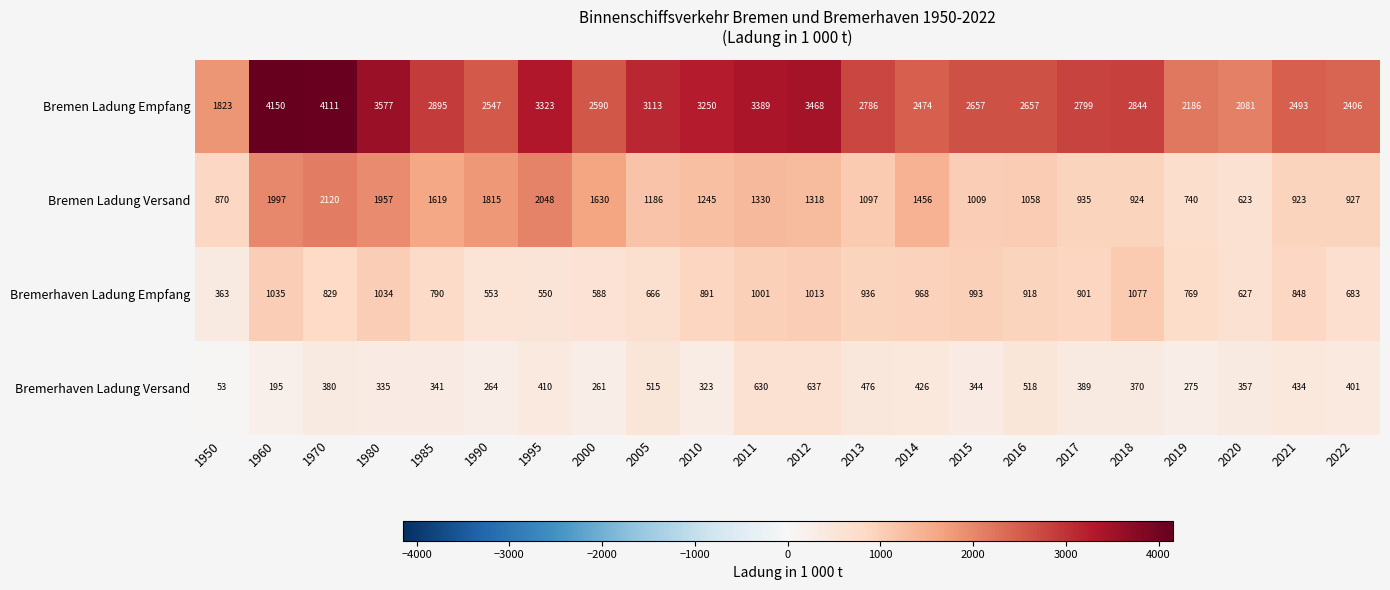

What is the sum of the Bremen Ladung Empfang values at 2021 and 1970?

6604